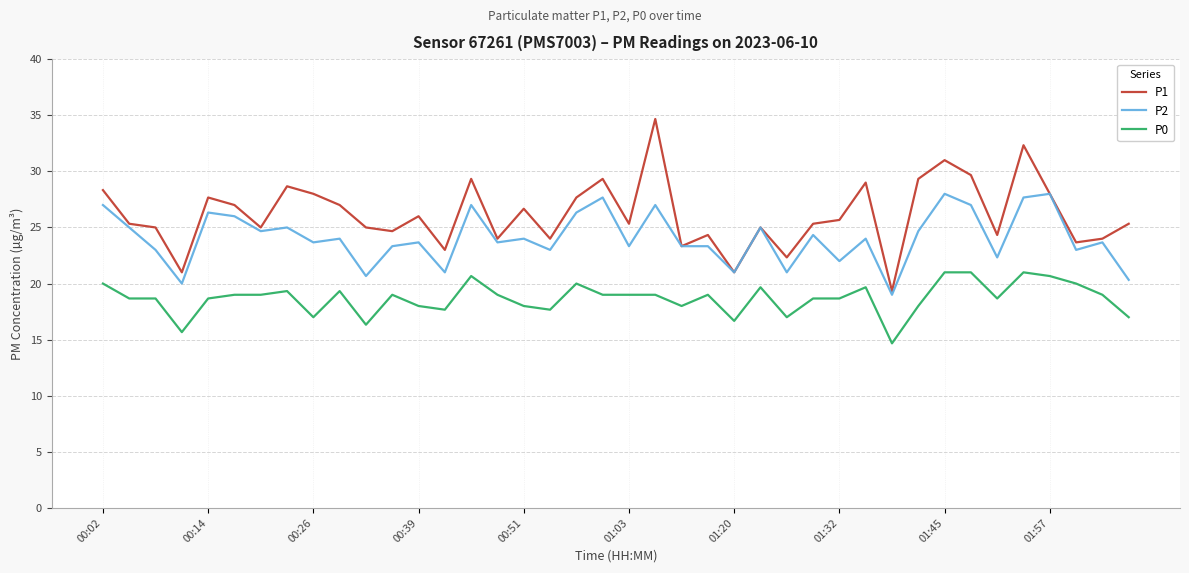

True or false: P2 and P0 cross at least once.

False